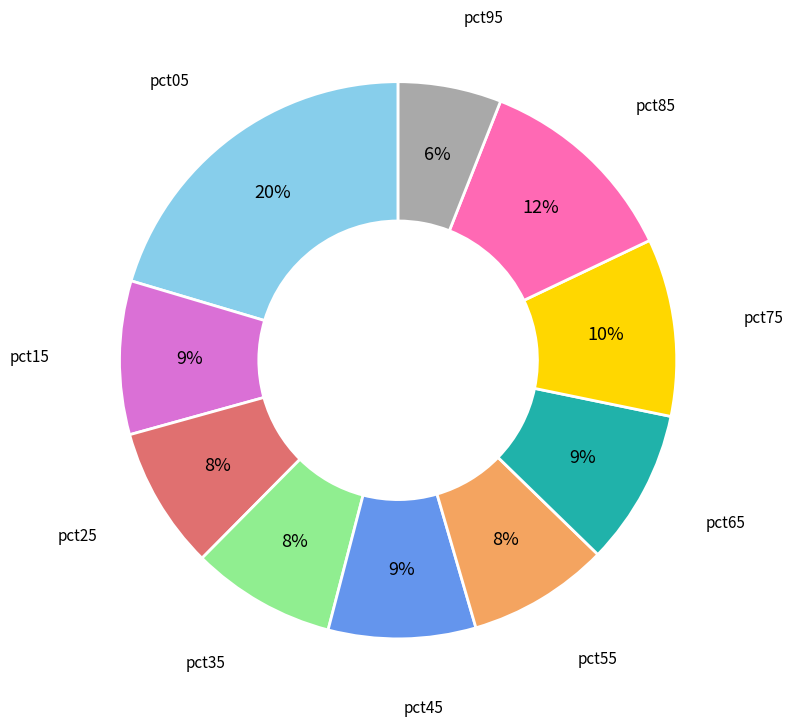

Does any single category account for the majority?

No